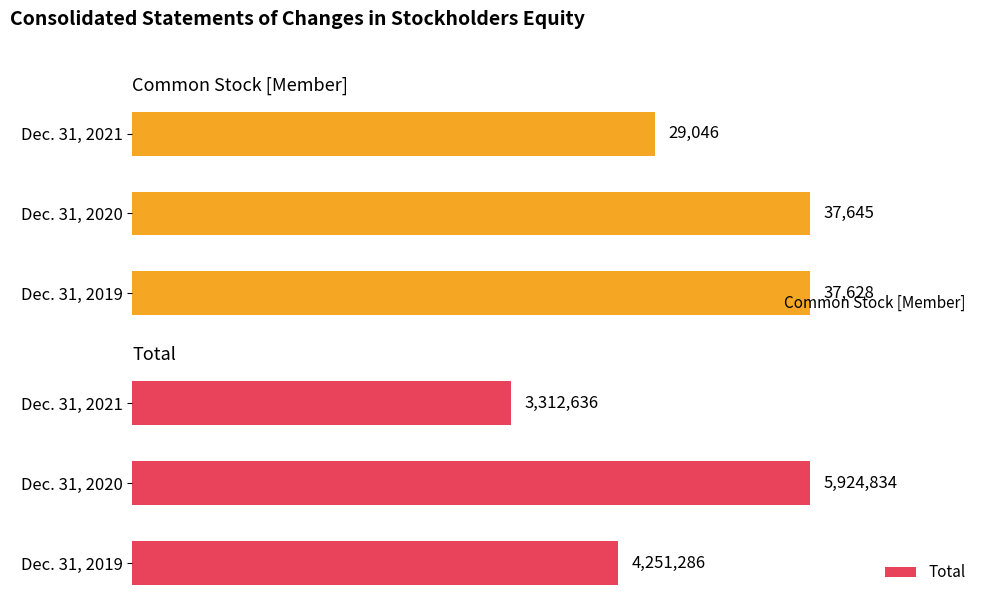

The value of Common Stock [Member] at 0 is 37628. True or false?

True